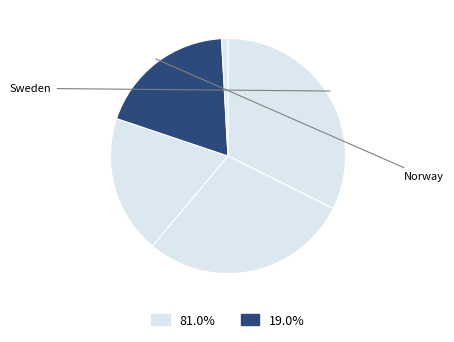

Rank the categories by value from highest to lowest.

Sweden, Finland, Denmark, Norway, Iceland